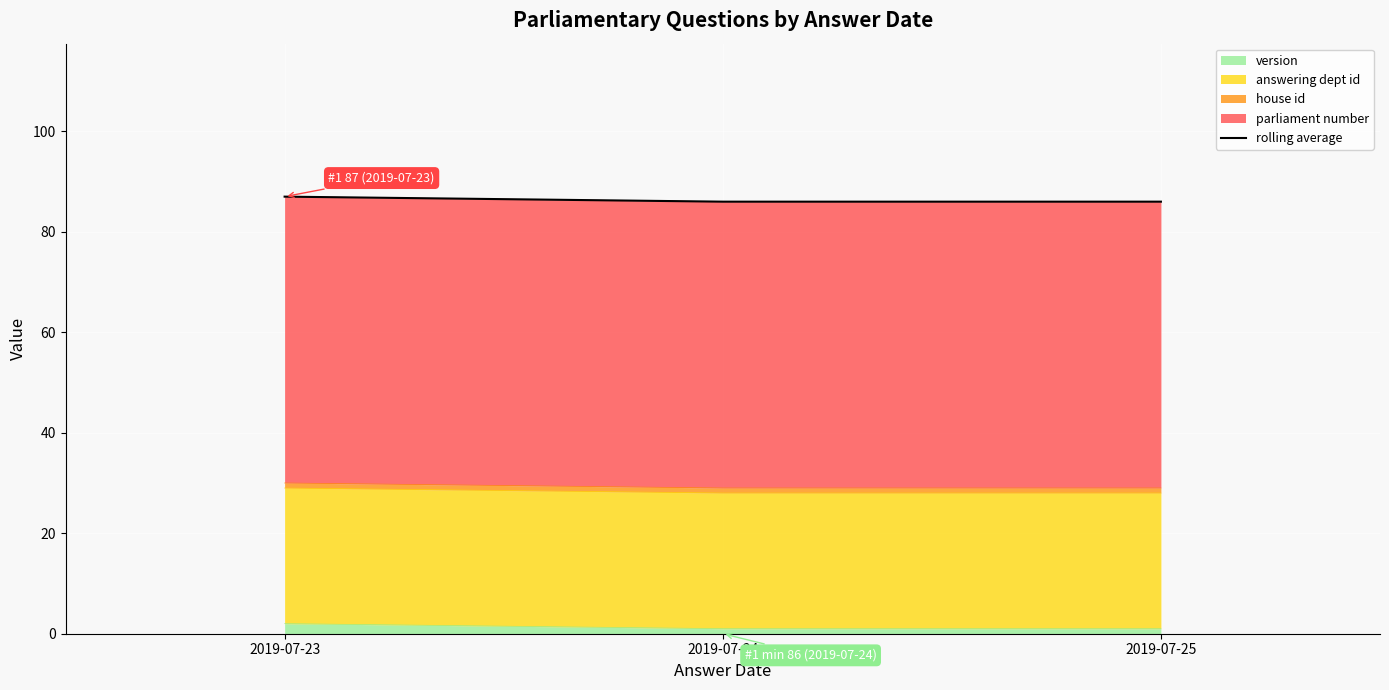

Between 2019-07-25 and 2019-07-24, which is larger?

2019-07-25